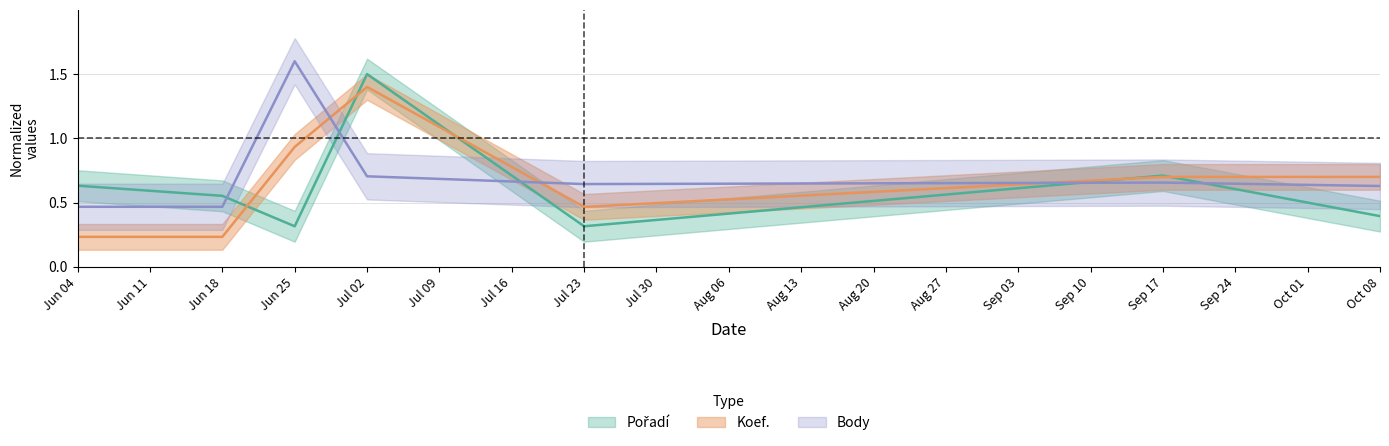

What is the difference between the highest and lowest values at Jun 25?

1.3